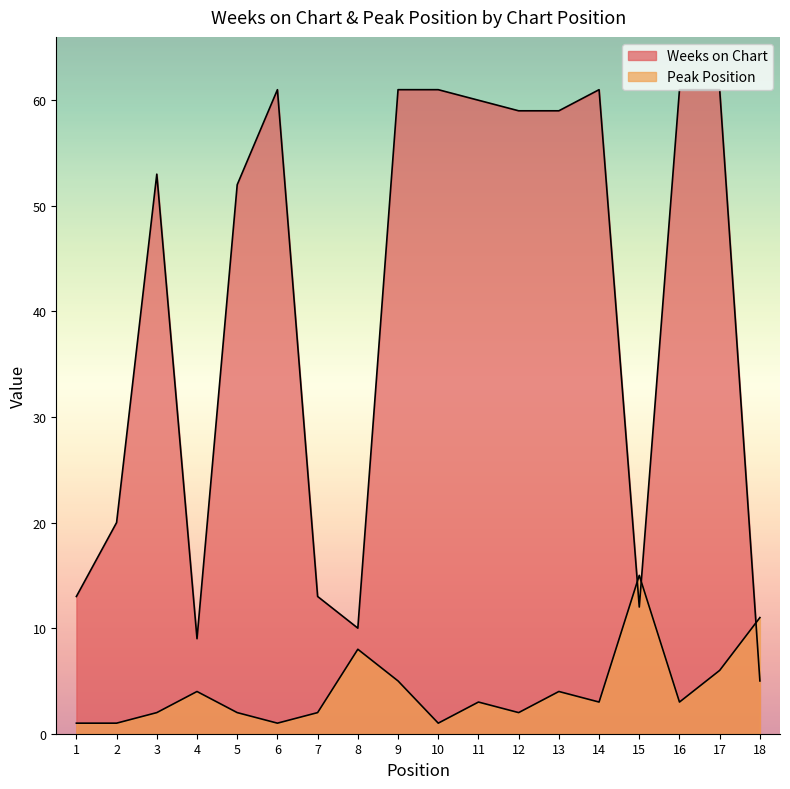

At which label does Weeks on Chart first exceed 59?

6